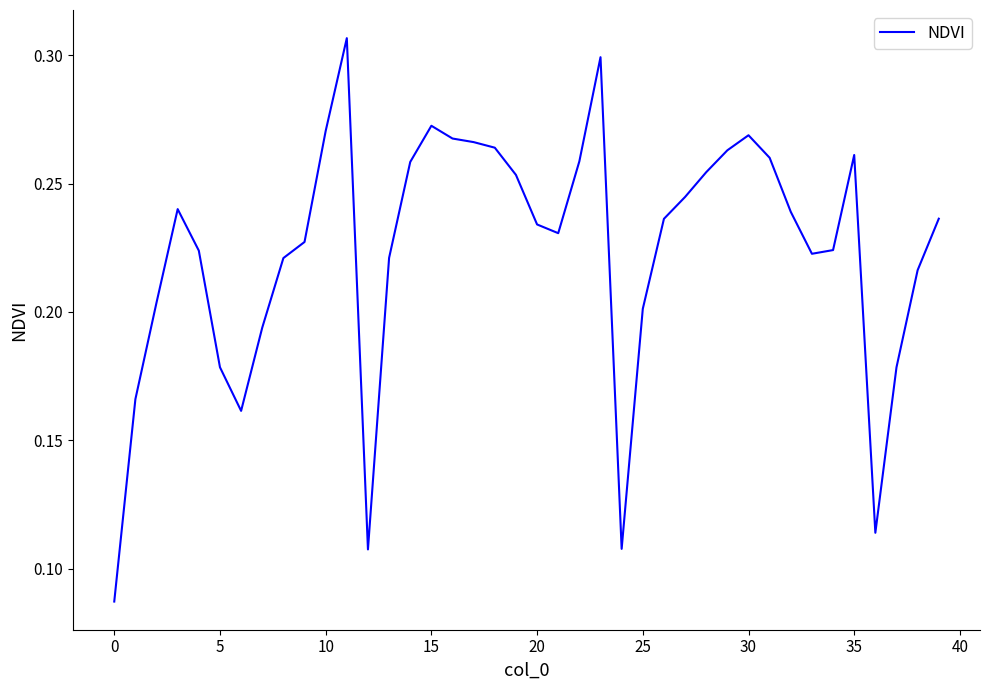

What is the difference between the maximum and minimum values?

0.2